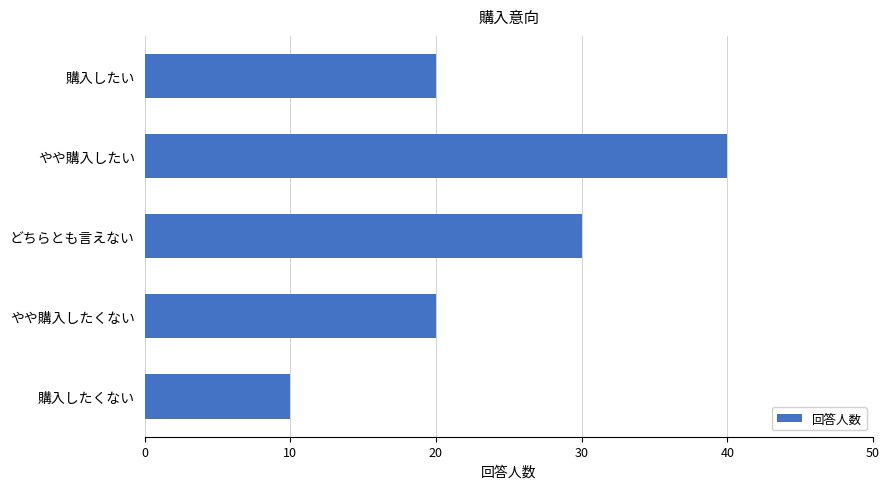

Which category has the highest value across all series?

やや購入したい